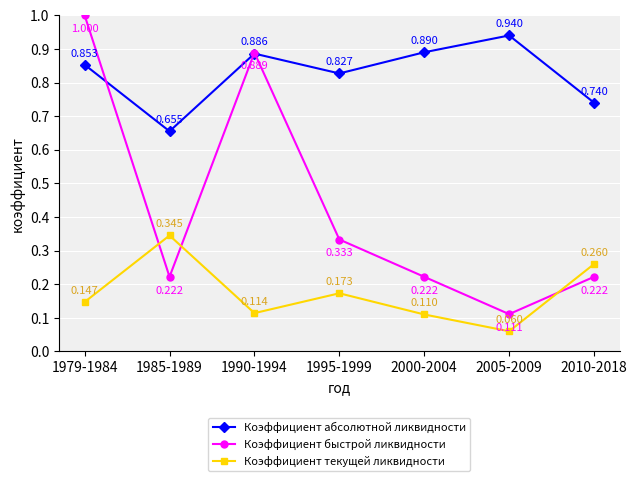

Which series has the largest total across all categories?

Коэффициент абсолютной ликвидности